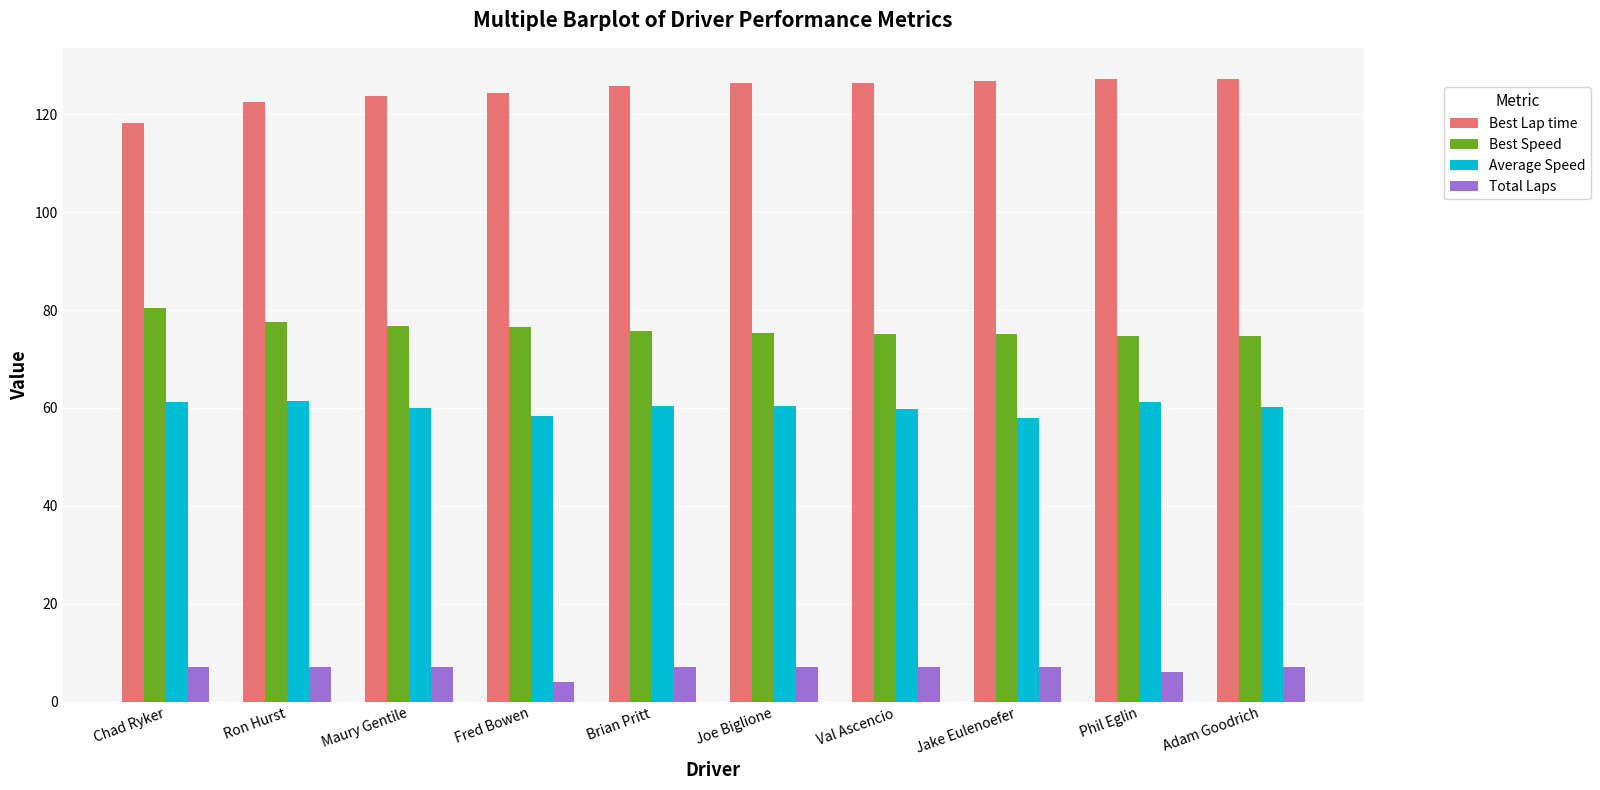

Read the Best Speed value at Val Ascencio.

75.2